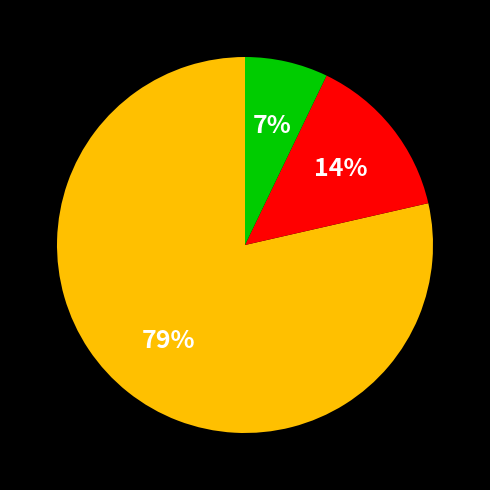

Is there a majority slice in this chart?

Yes